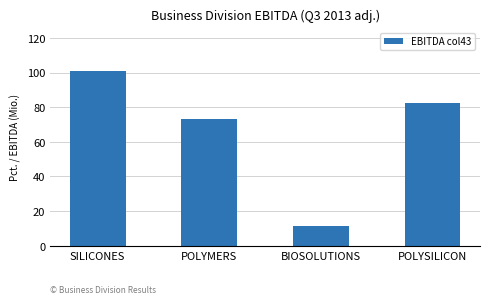

What is the minimum value shown in the chart?

11.3